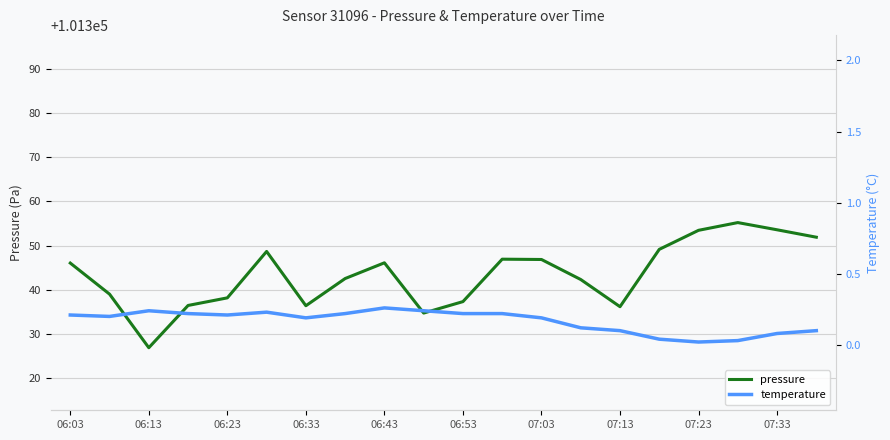

Does the chart have visible grid lines?

Yes